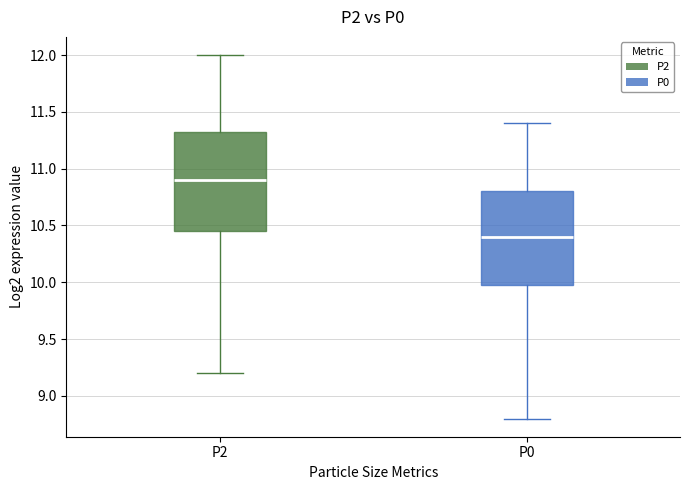

Where does the median line of the box for P2 sit on the y-axis? The values are not printed on the chart, so give them approximately, as read against the axis.

10.90